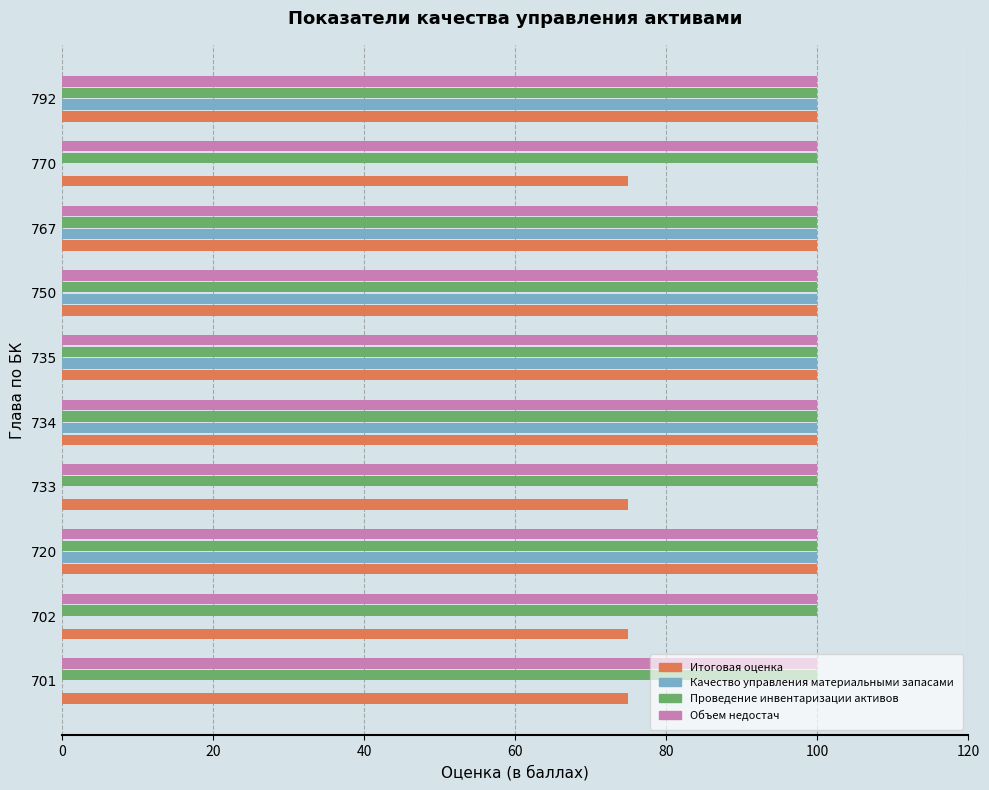

Is it true that Итоговая оценка equals 100 at 767?

True